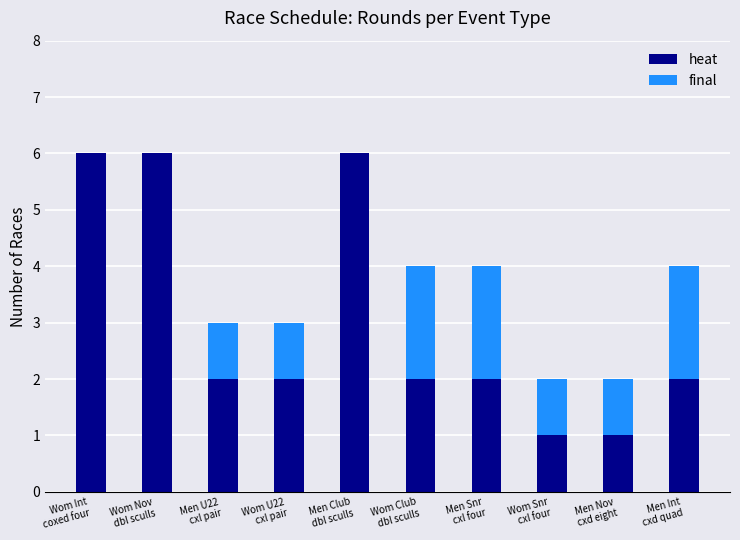

What is the sum of all heat values?

30